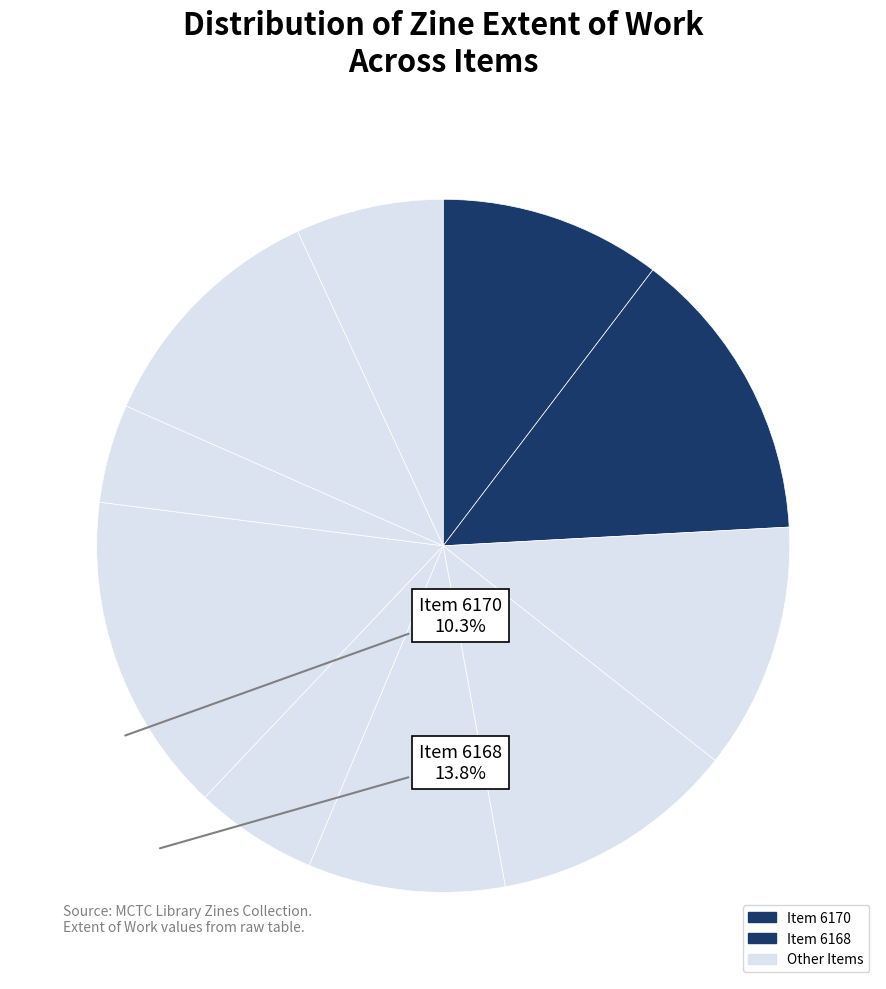

How many slices are in this pie chart?

10